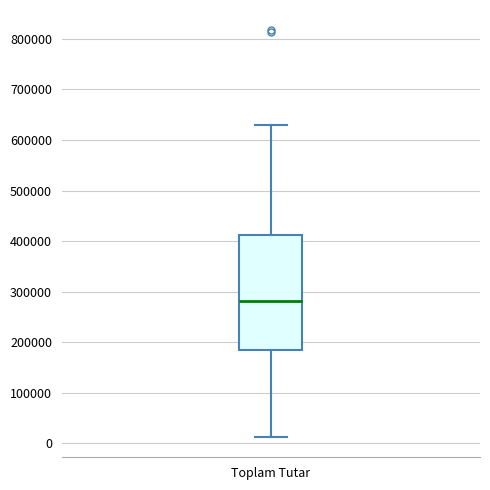

Read this box plot against the y-axis: the position of the median line, the range covered by the box, and the ends of both whiskers. The values are not printed on the chart, so give them approximately, as read against the axis.

median 280000, box 180000 to 410000, whiskers 10000 to 630000